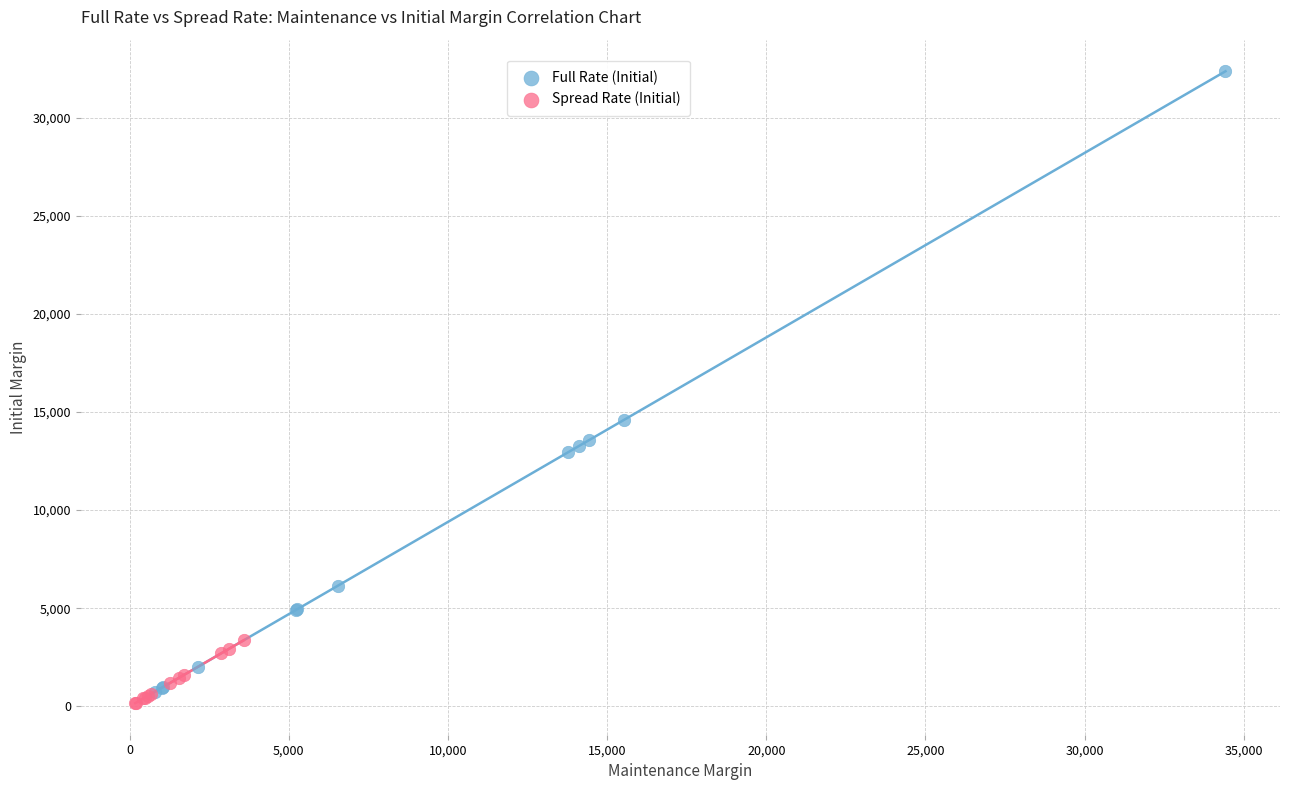

Which series reaches the maximum Y coordinate?

Full Rate (Initial)